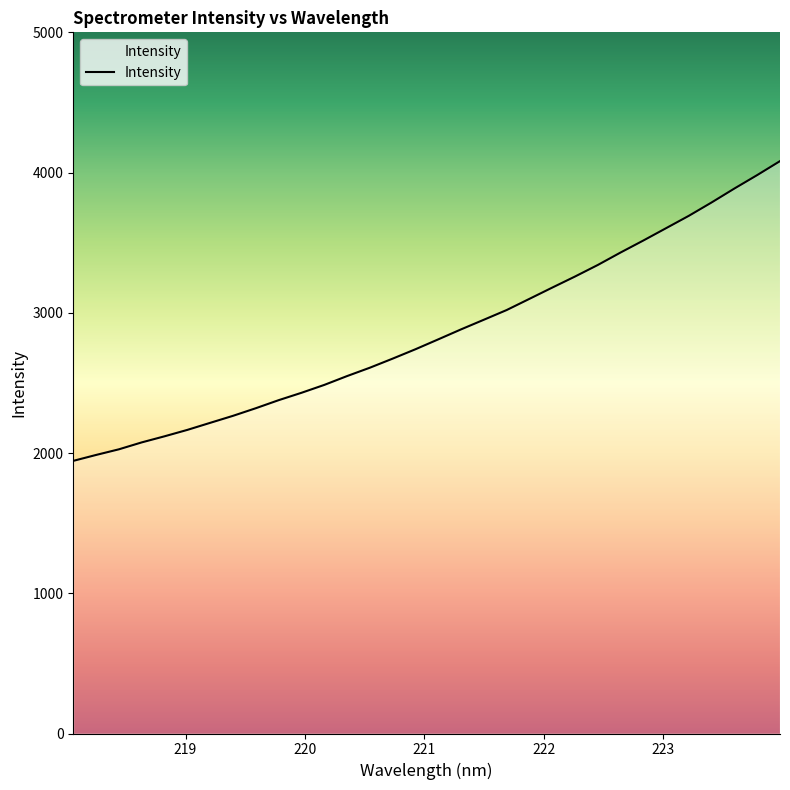

What is the minimum value shown in the chart?

1944.2